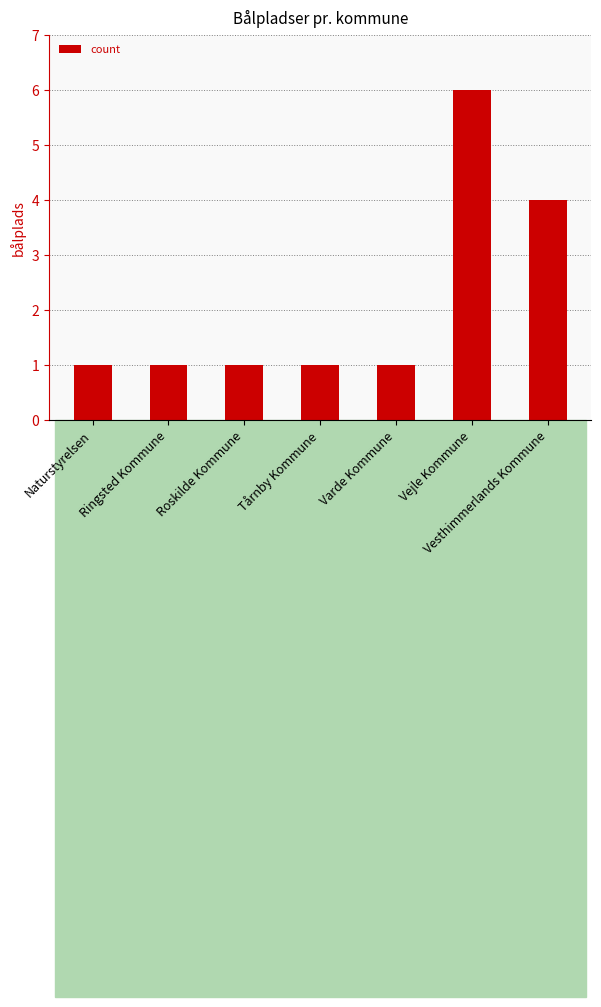

The chart shows a value of 2 at Varde Kommune. True or false?

False